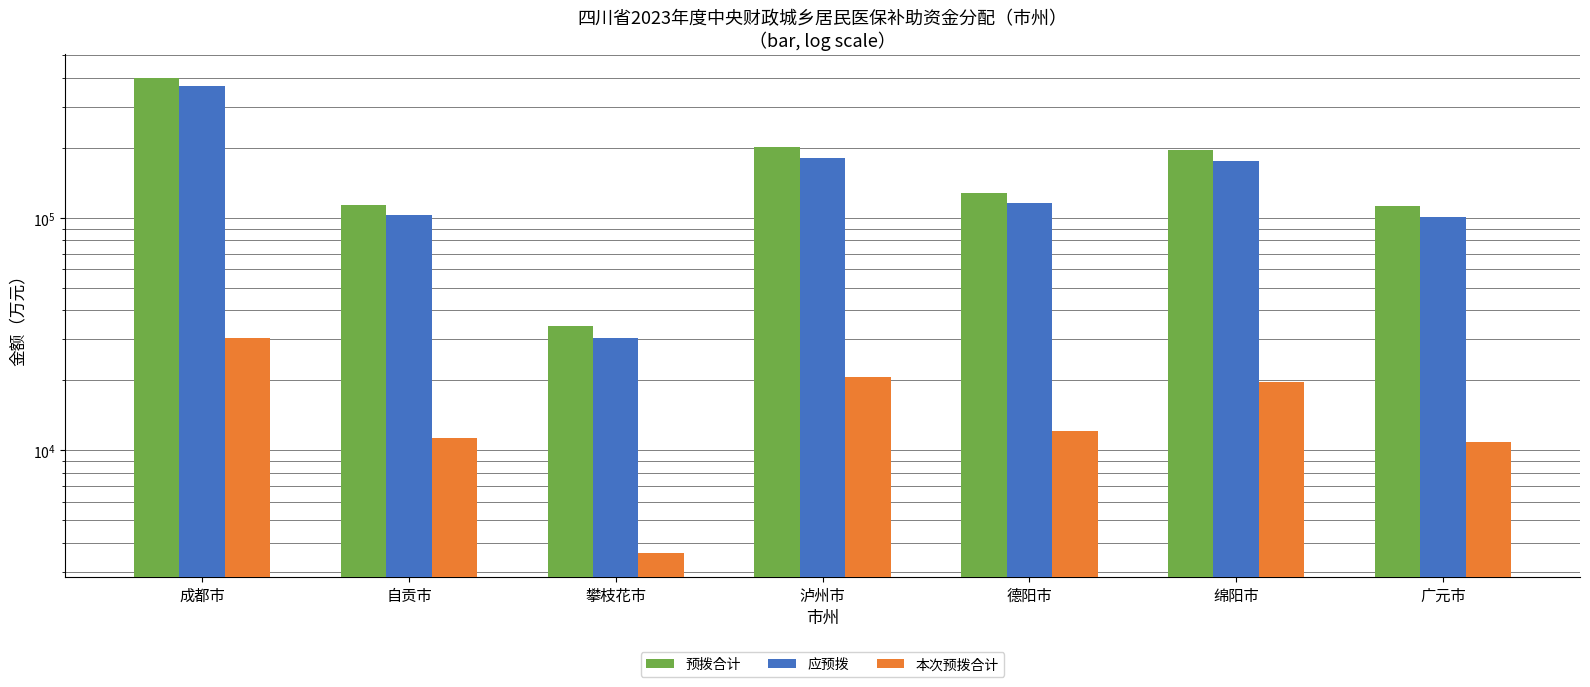

How many values in the 应预拨 series exceed 115429?

4